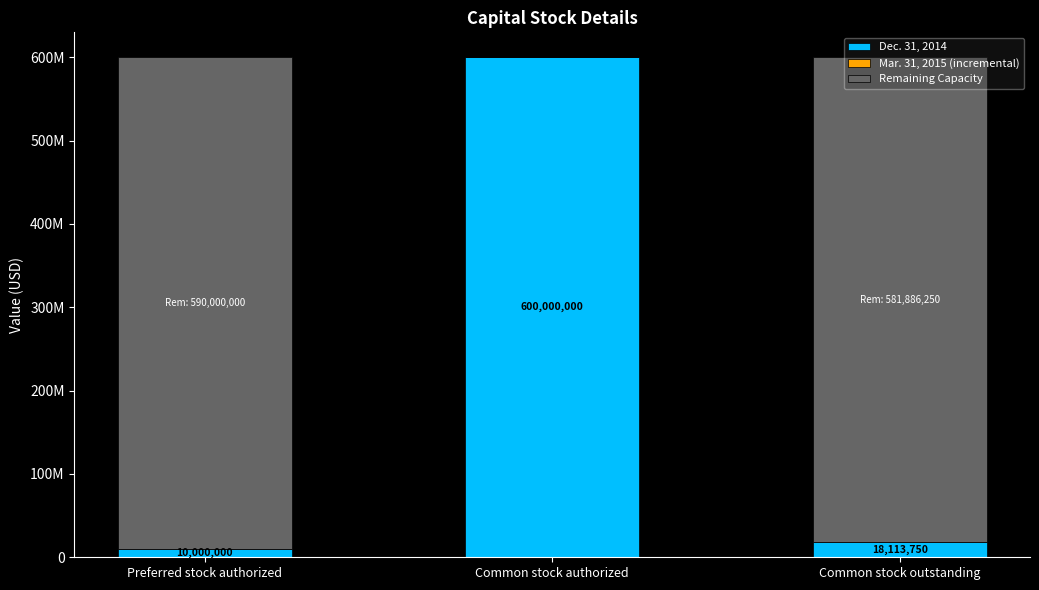

Which series has the widest spread of values?

Dec. 31, 2014